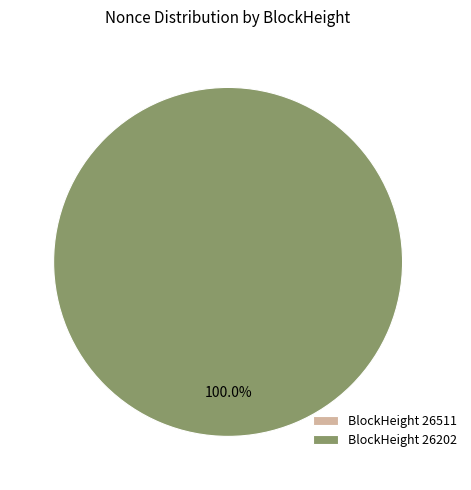

Do 26511 and 26202 together represent more than half of the pie?

Yes